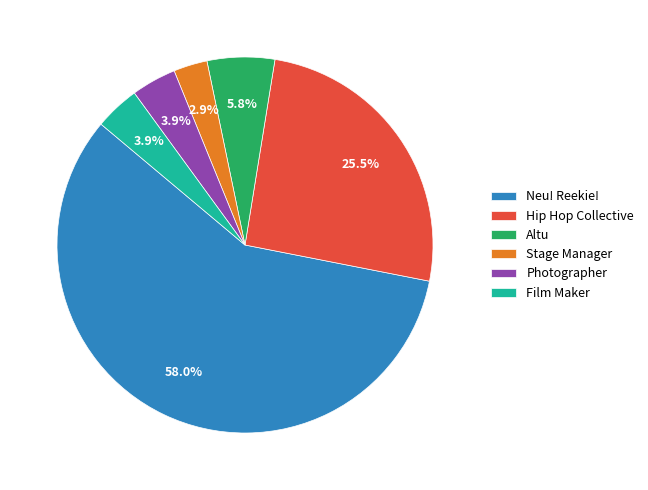

Is there a majority slice in this chart?

Yes